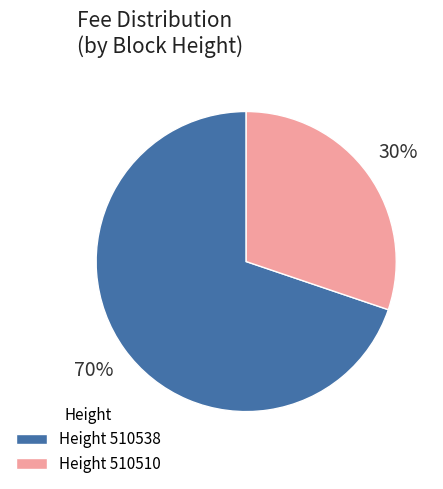

What is the ratio of the value at Height 510510 to the value at Height 510538?

0.4